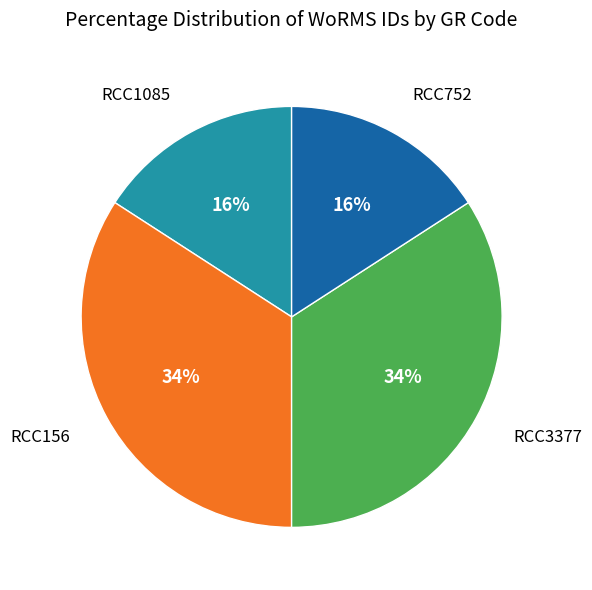

To the nearest percent, what is the difference between the largest and smallest slice percentages?

18%